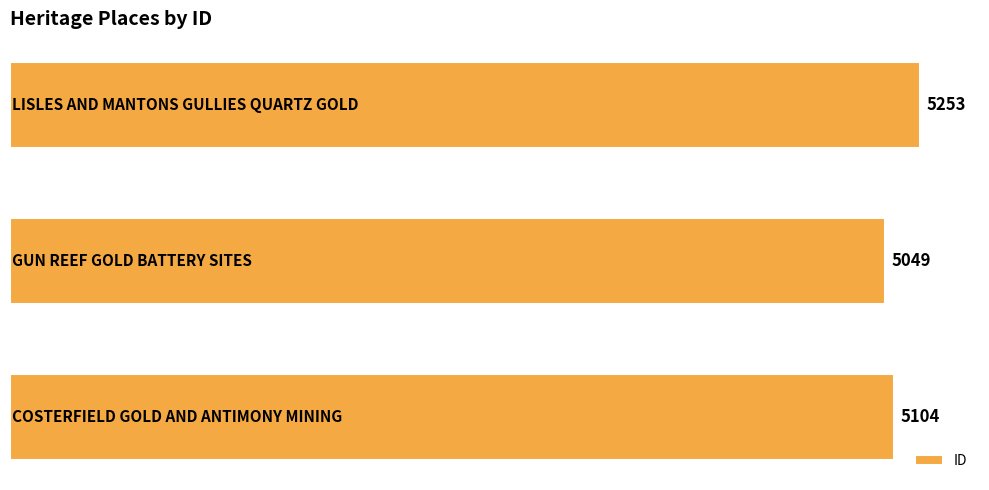

Count the values in the range 5049 to 5253.

3